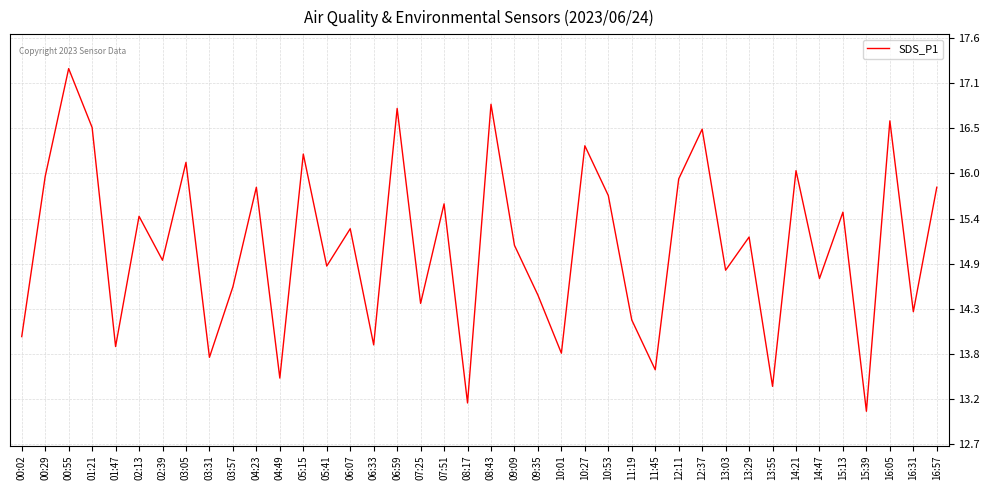

What is the approximate value at 04:23?

15.8